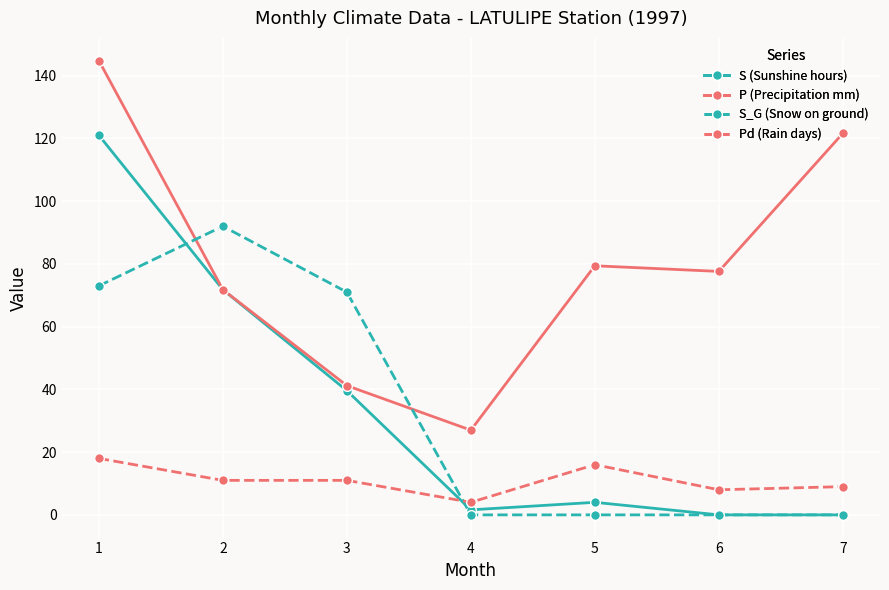

True or false: Pd (Rain days) and S (Sunshine hours) intersect in this chart.

True